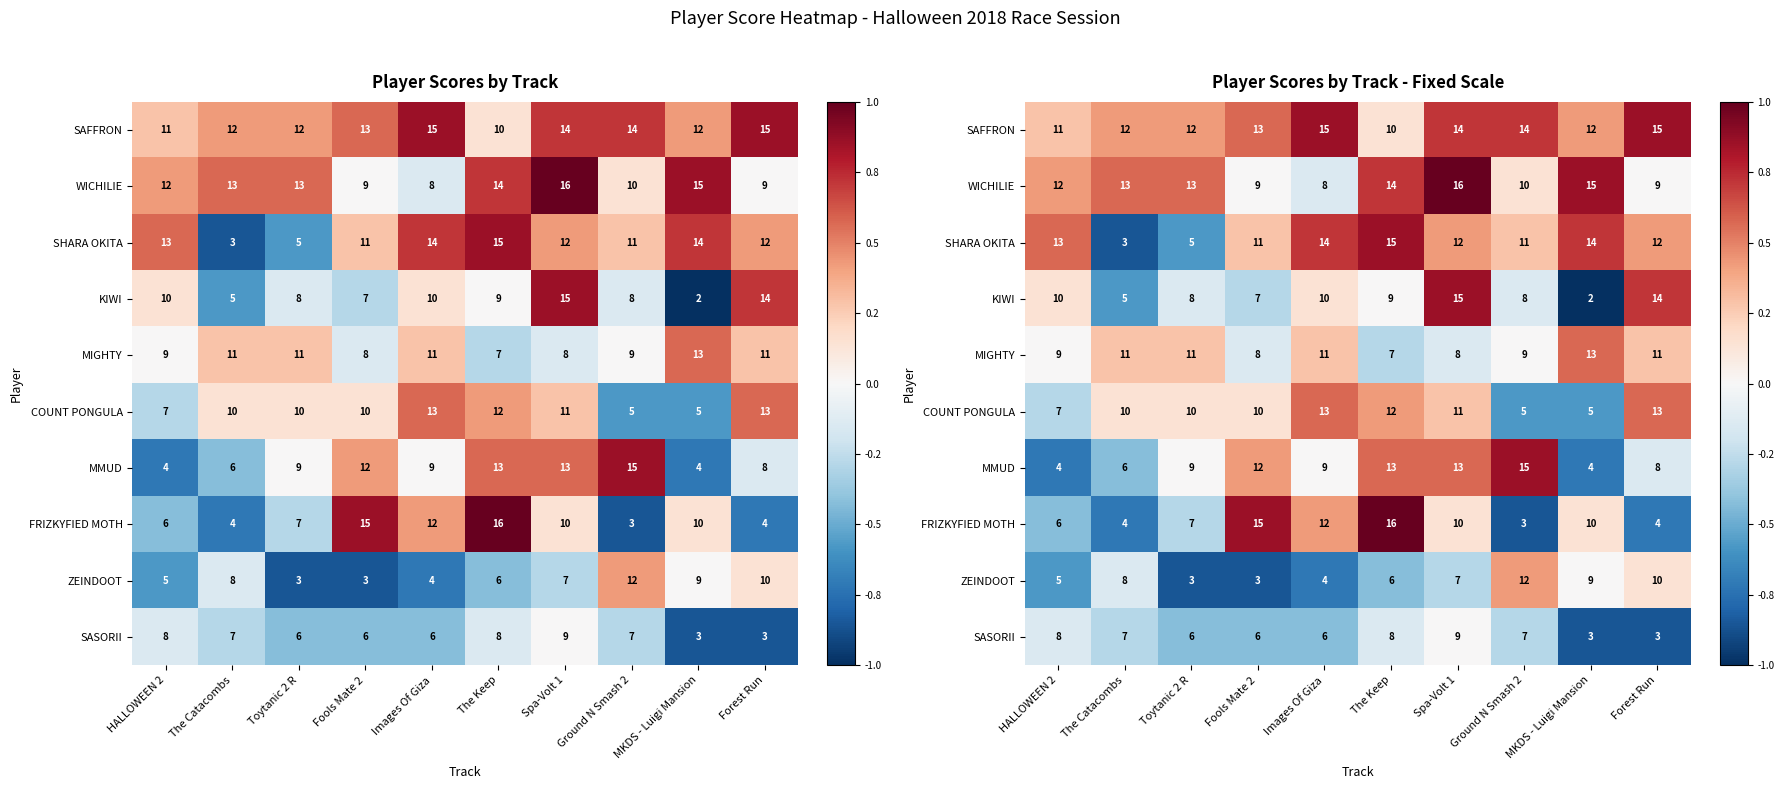

At which label does MIGHTY first exceed 0?

The Catacombs